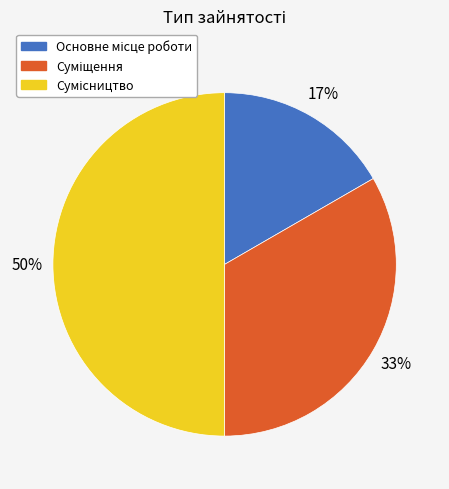

To the nearest percent, what is the difference between the largest and smallest slice percentages?

33%